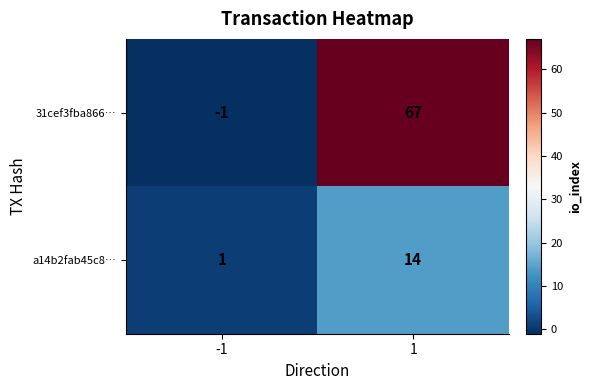

What is the difference between the maximum and minimum values in the 31cef3fba866… series?

68